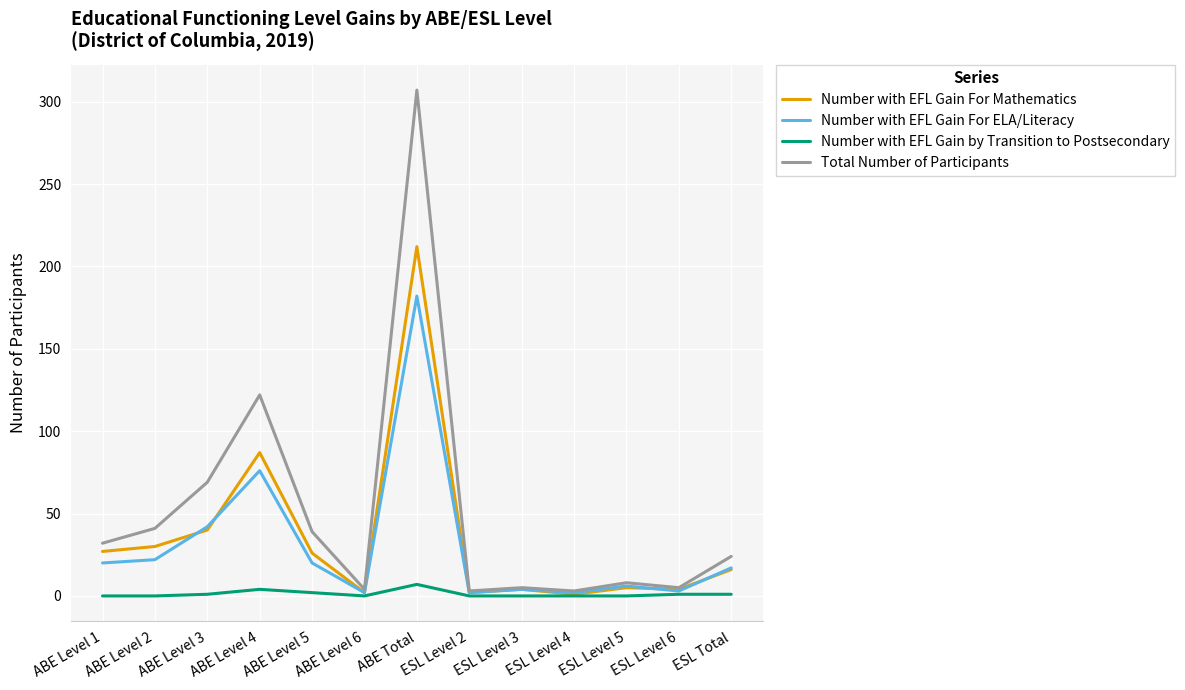

At which label does Number with EFL Gain For ELA/Literacy reach its peak?

ABE Total